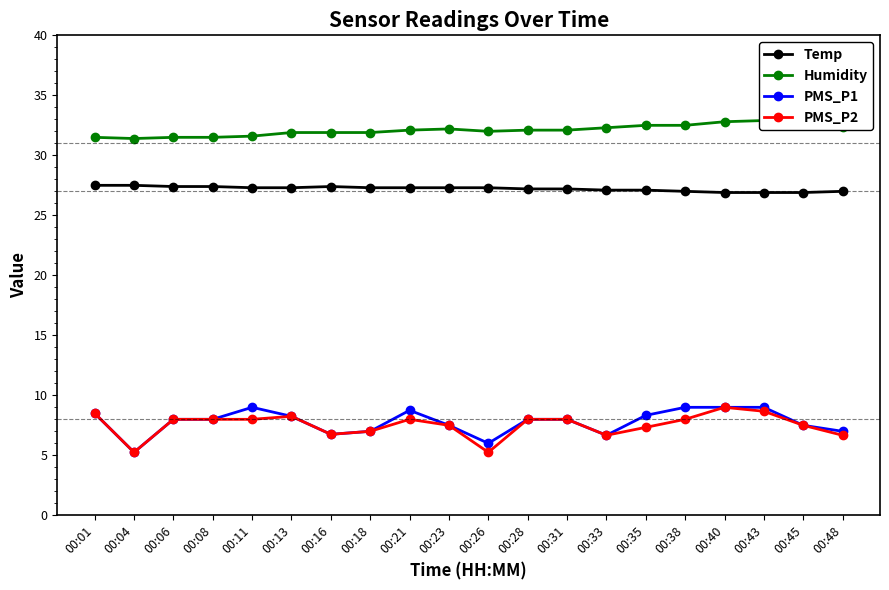

Reading right to left, list all the values displayed in this chart.

Temp: 00:48=27.0	00:45=26.9	00:43=26.9	00:40=26.9	00:38=27.0	00:35=27.1	00:33=27.1	00:31=27.2	00:28=27.2	00:26=27.3	00:23=27.3	00:21=27.3	00:18=27.3	00:16=27.4	00:13=27.3	00:11=27.3	00:08=27.4	00:06=27.4	00:04=27.5	00:01=27.5
Humidity: 00:48=32.4	00:45=32.8	00:43=32.9	00:40=32.8	00:38=32.5	00:35=32.5	00:33=32.3	00:31=32.1	00:28=32.1	00:26=32.0	00:23=32.2	00:21=32.1	00:18=31.9	00:16=31.9	00:13=31.9	00:11=31.6	00:08=31.5	00:06=31.5	00:04=31.4	00:01=31.5
PMS_P1: 00:48=7.0	00:45=7.5	00:43=9.0	00:40=9.0	00:38=9.0	00:35=8.3	00:33=6.7	00:31=8.0	00:28=8.0	00:26=6.0	00:23=7.5	00:21=8.8	00:18=7.0	00:16=6.8	00:13=8.2	00:11=9.0	00:08=8.0	00:06=8.0	00:04=5.2	00:01=8.5
PMS_P2: 00:48=6.7	00:45=7.5	00:43=8.7	00:40=9.0	00:38=8.0	00:35=7.3	00:33=6.7	00:31=8.0	00:28=8.0	00:26=5.2	00:23=7.5	00:21=8.0	00:18=7.0	00:16=6.8	00:13=8.2	00:11=8.0	00:08=8.0	00:06=8.0	00:04=5.2	00:01=8.5